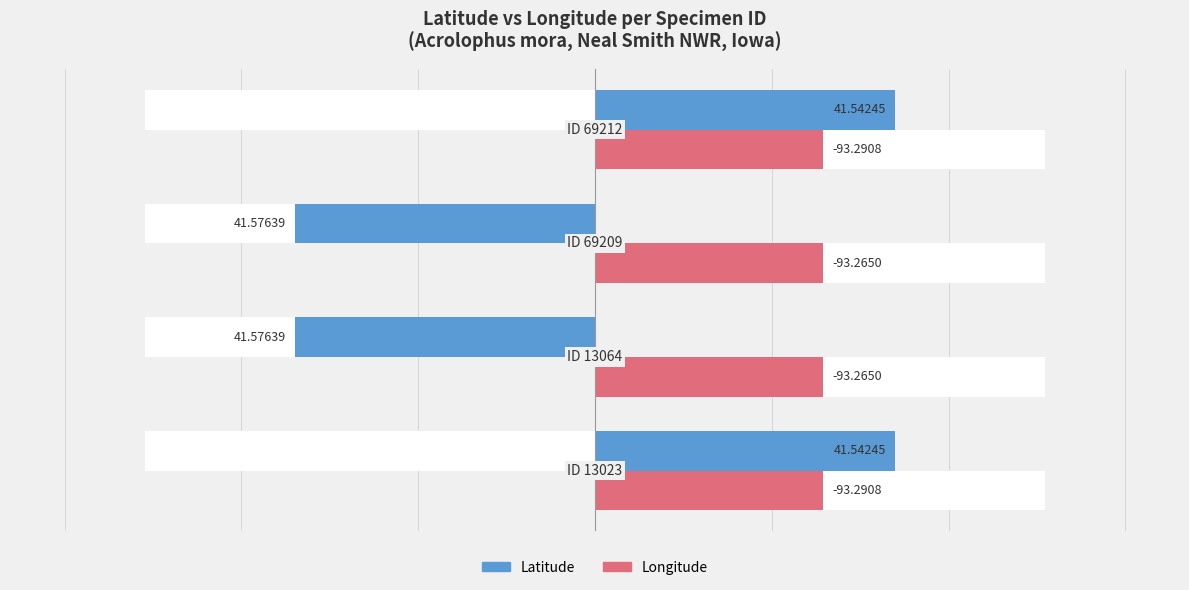

How many categories are shown in the chart?

4